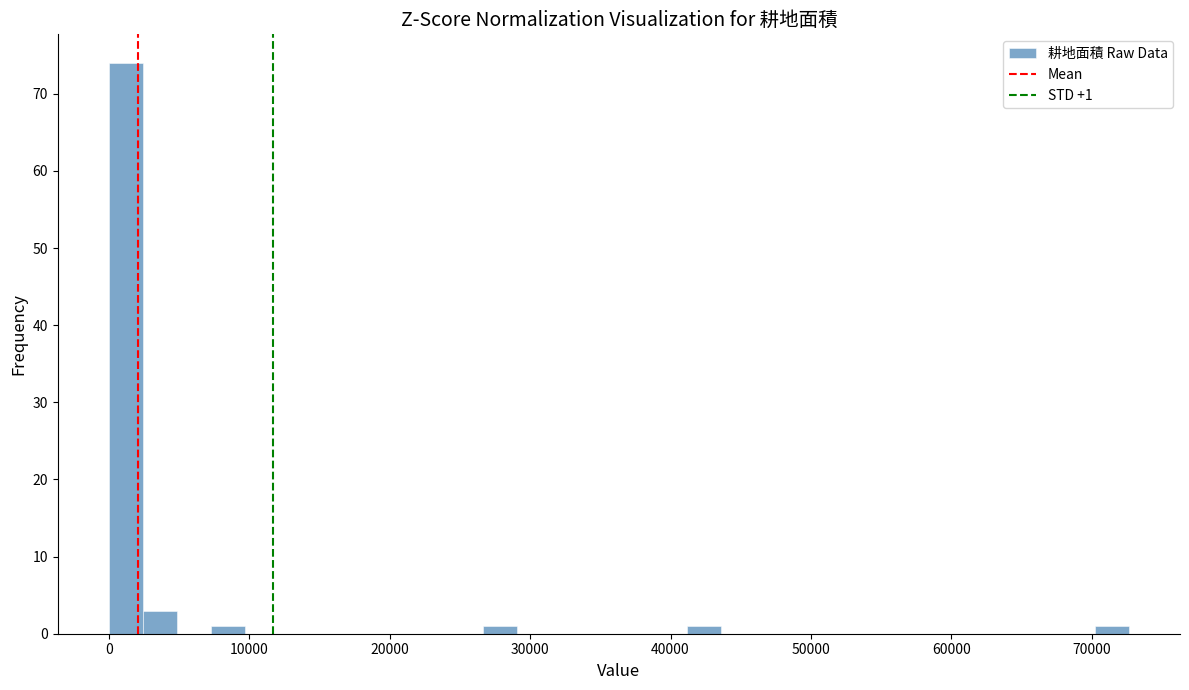

Read against the x-axis, roughly where is the centre of the tallest bar?

1000